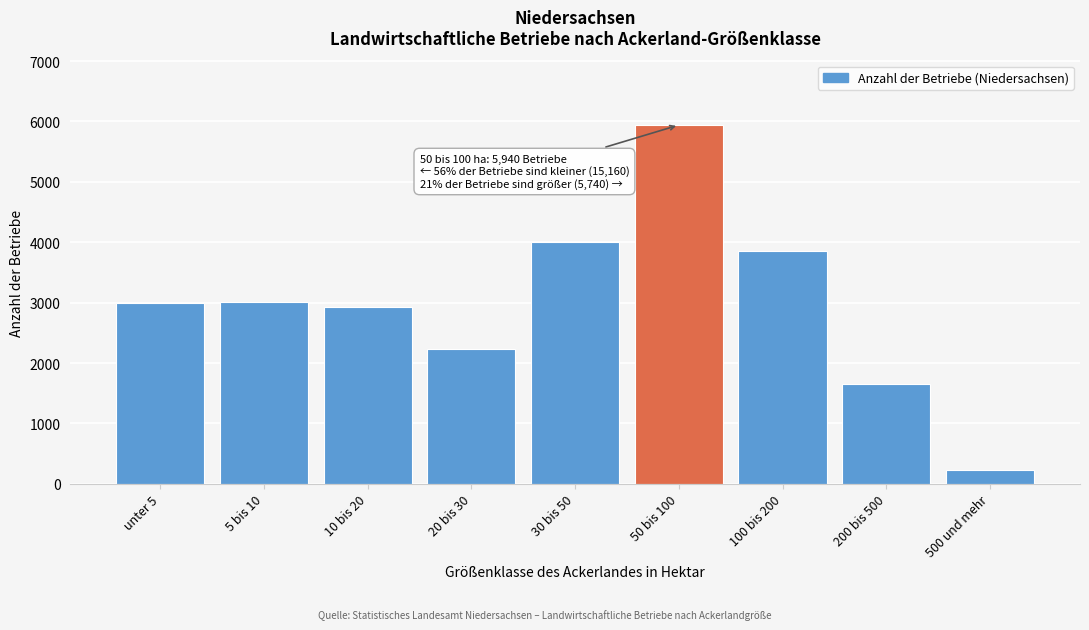

What is the label of the 8th bar from the left?

200 bis 500